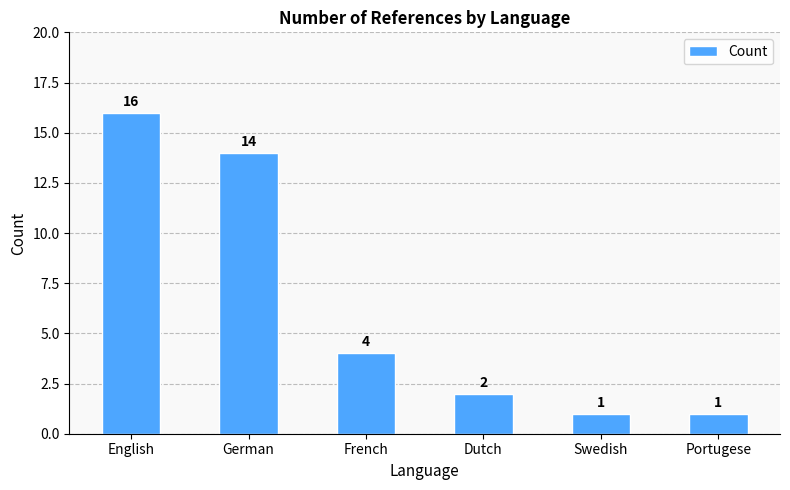

How many data points does each series have?

6